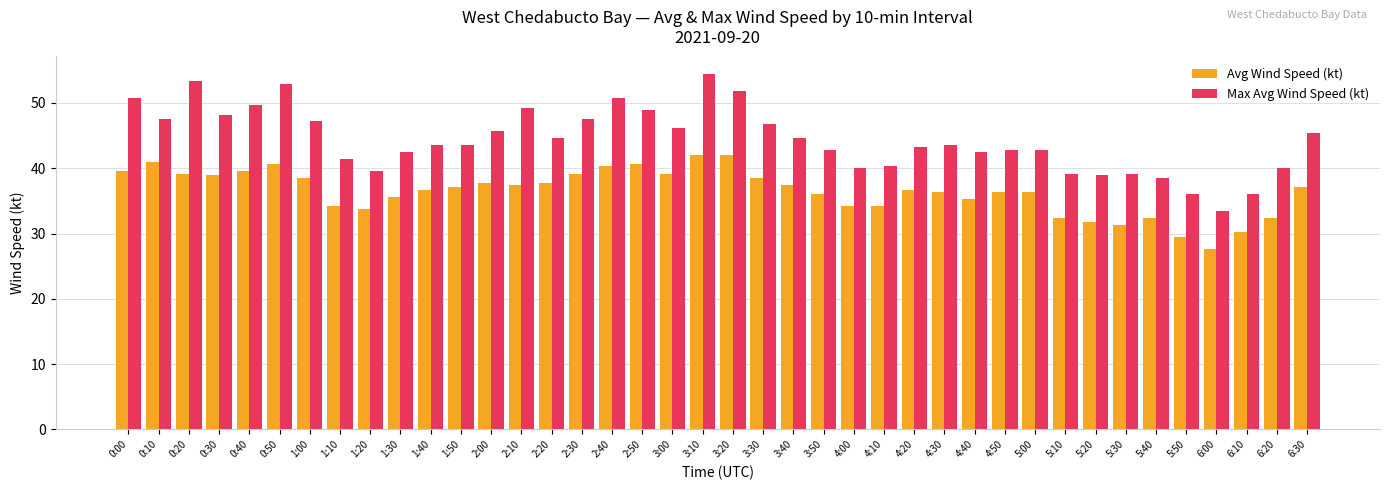

What is the greatest value displayed?

54.4